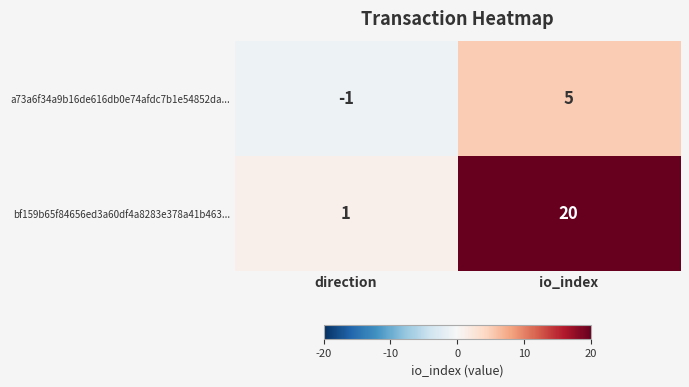

Is it true that bf159b65f84656ed3a60df4a8283e378a41b463... equals 20 at io_index?

True